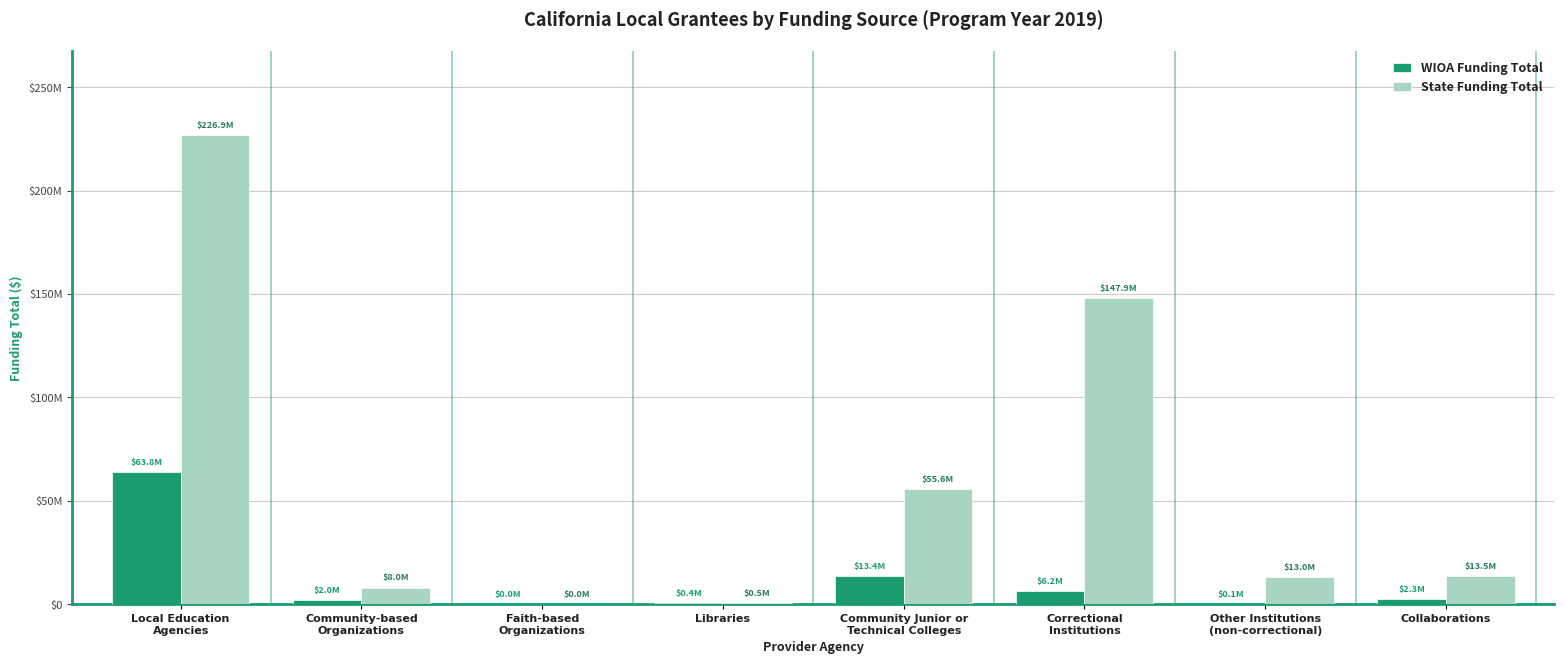

What is the sum of the WIOA Funding Total values at Collaborations and Community-based
Organizations?

4265140